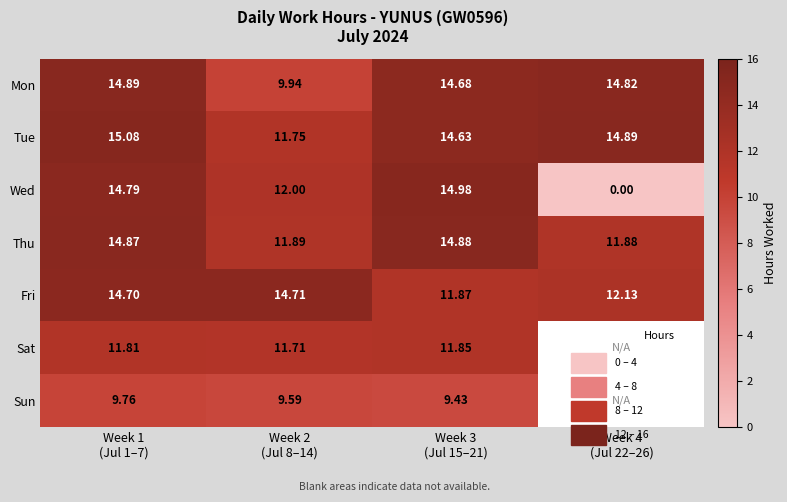

How many values in the Fri series exceed 14?

2